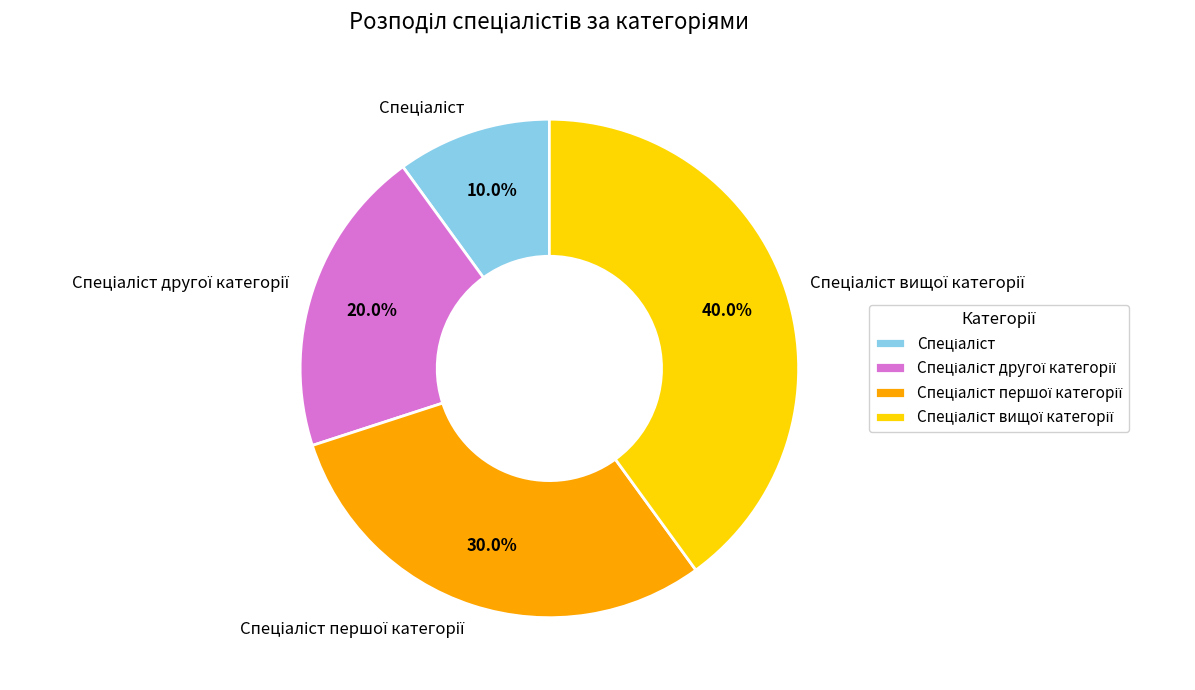

Between Спеціаліст другої категорії and Спеціаліст вищої категорії, which is larger?

Спеціаліст вищої категорії